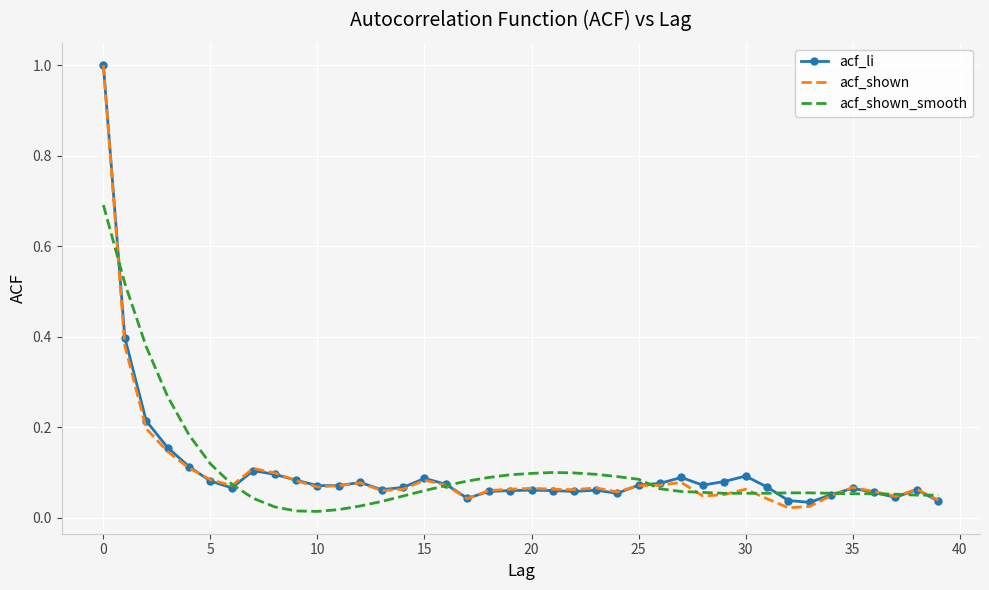

What is the greatest value displayed?

1.0